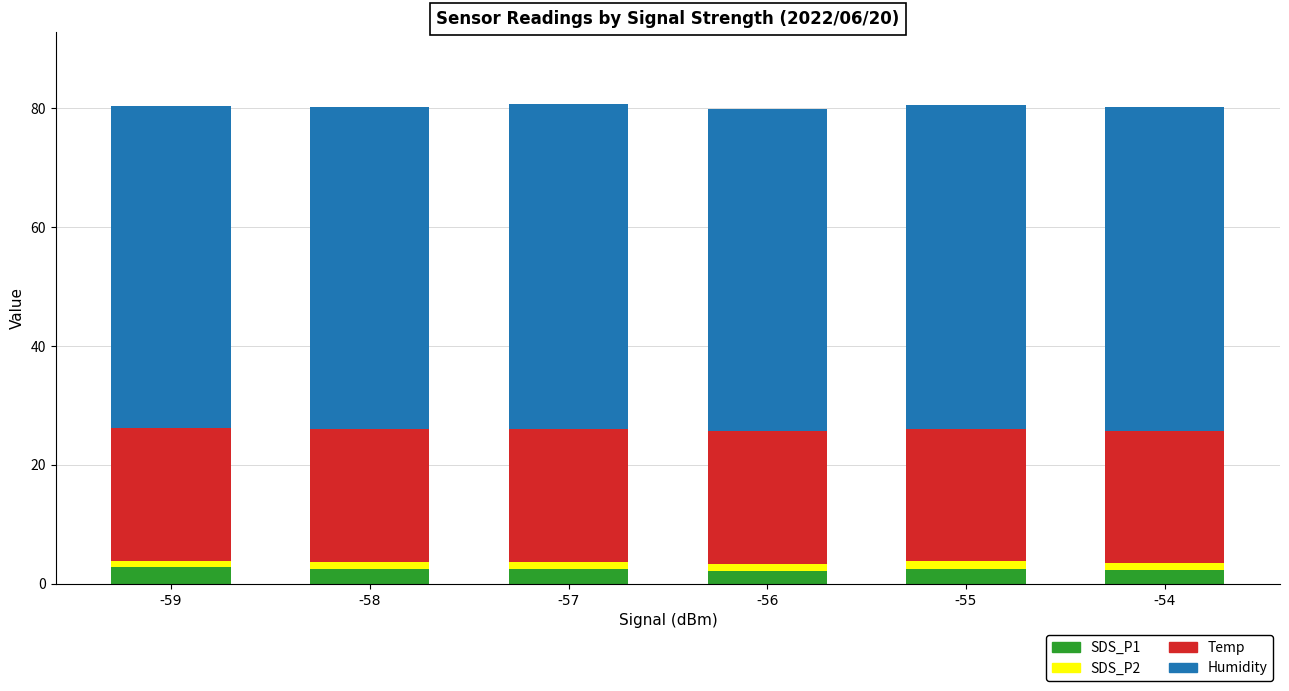

What is the minimum value for SDS_P1?

2.2